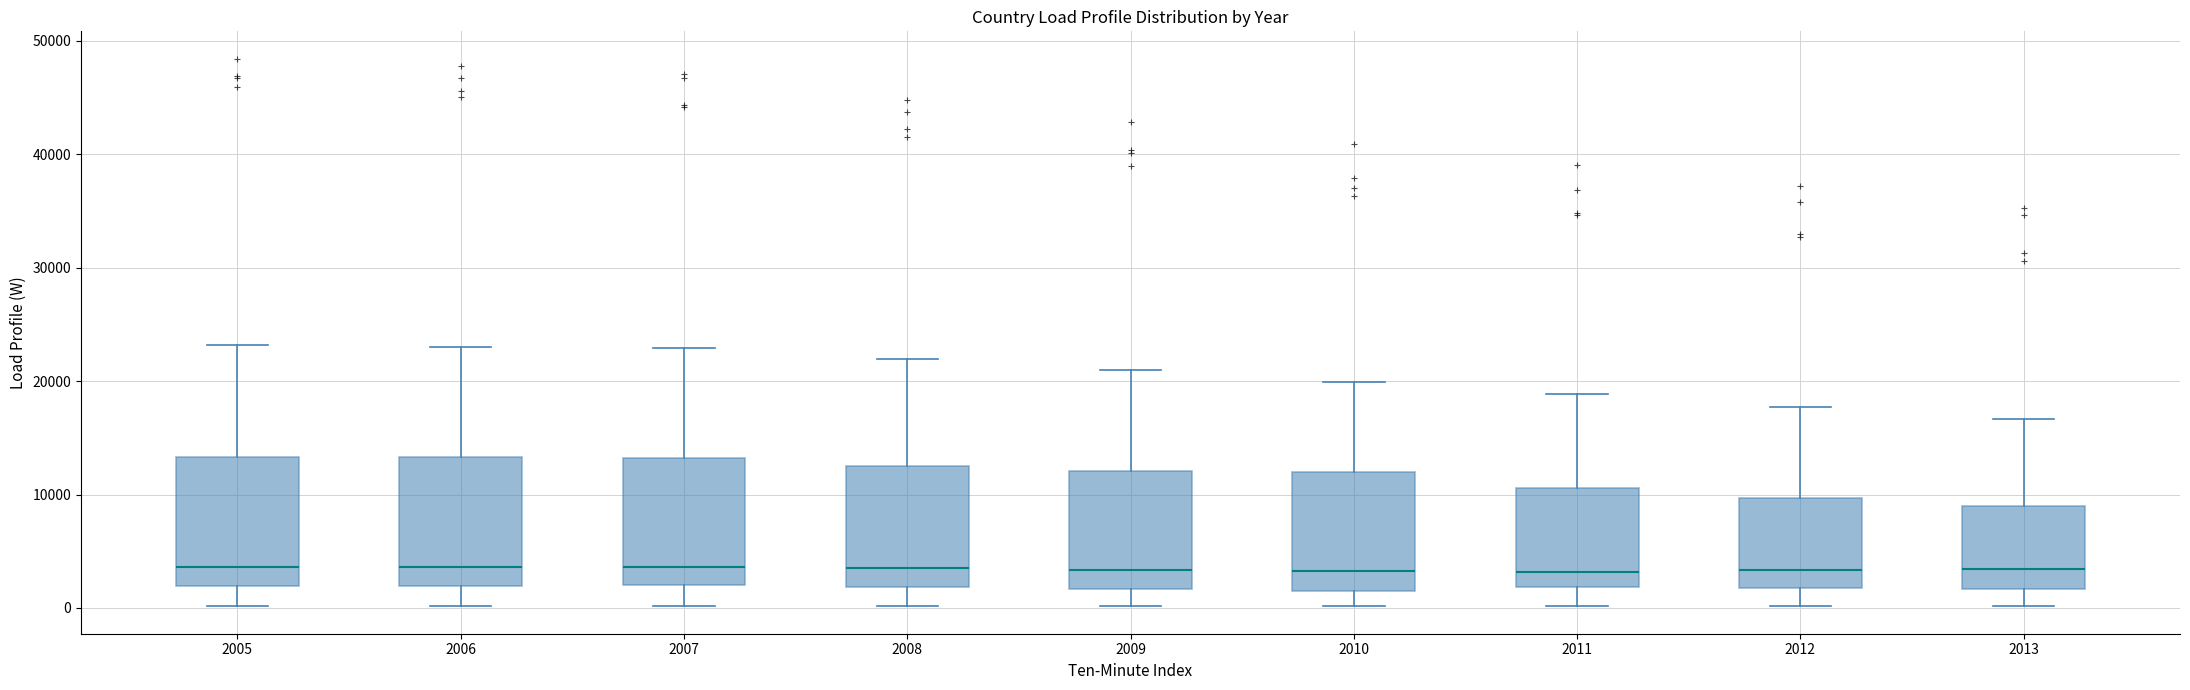

Reading left to right, transcribe this box plot: for each box, give where its median line is, the range the box spans, and where its two whiskers end, as read against the y-axis. The values are not printed on the chart, so give them approximately, as read against the axis.

2005: median 4000, box 2000 to 13000, whiskers 0 to 23000
2006: median 4000, box 2000 to 13000, whiskers 0 to 23000
2007: median 4000, box 2000 to 13000, whiskers 0 to 23000
2008: median 3000, box 2000 to 13000, whiskers 0 to 22000
2009: median 3000, box 2000 to 12000, whiskers 0 to 21000
2010: median 3000, box 2000 to 12000, whiskers 0 to 20000
2011: median 3000, box 2000 to 11000, whiskers 0 to 19000
2012: median 3000, box 2000 to 10000, whiskers 0 to 18000
2013: median 3000, box 2000 to 9000, whiskers 0 to 17000